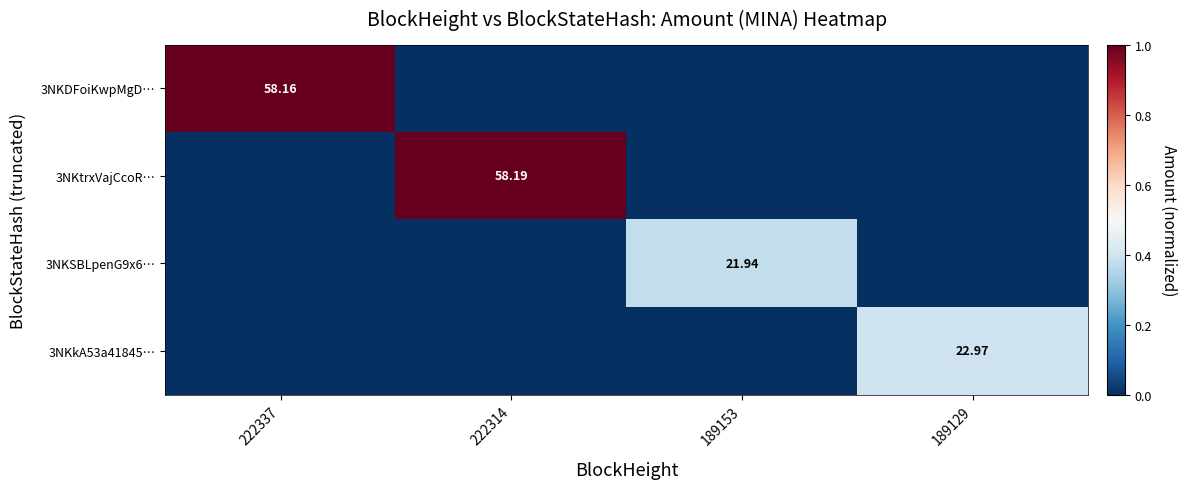

What is the spread (max minus min) of values at 222337?

1.0